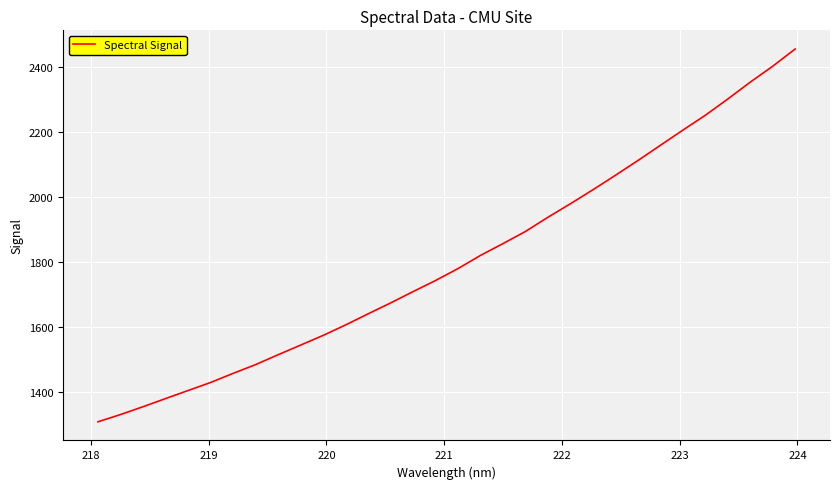

What is the difference between the maximum and minimum values?

1148.6